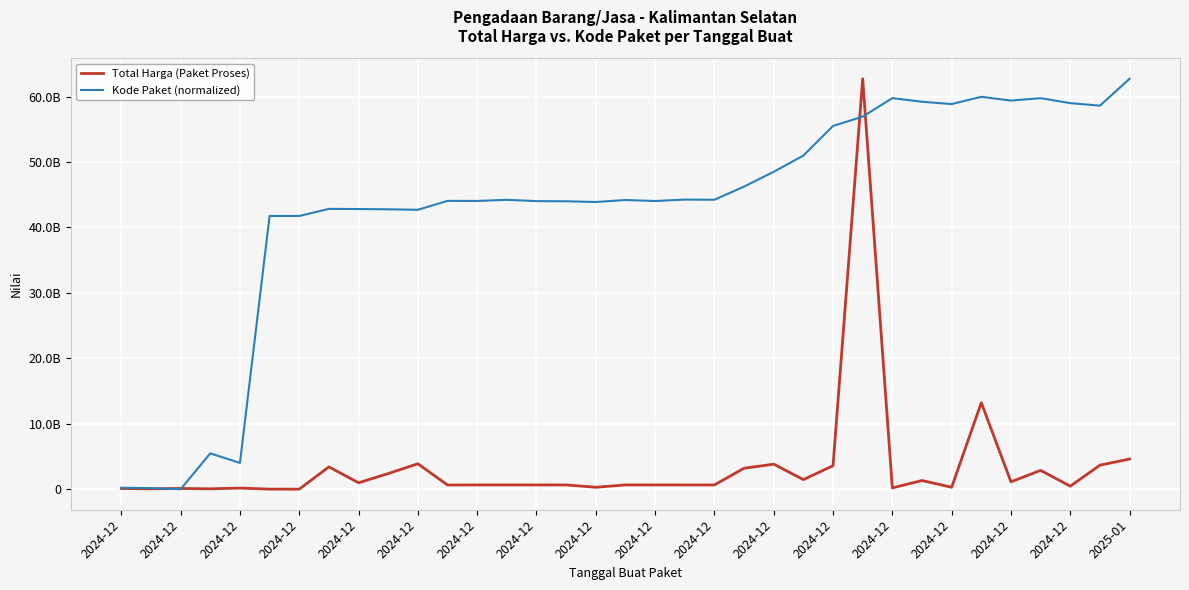

Does the chart have visible grid lines?

Yes